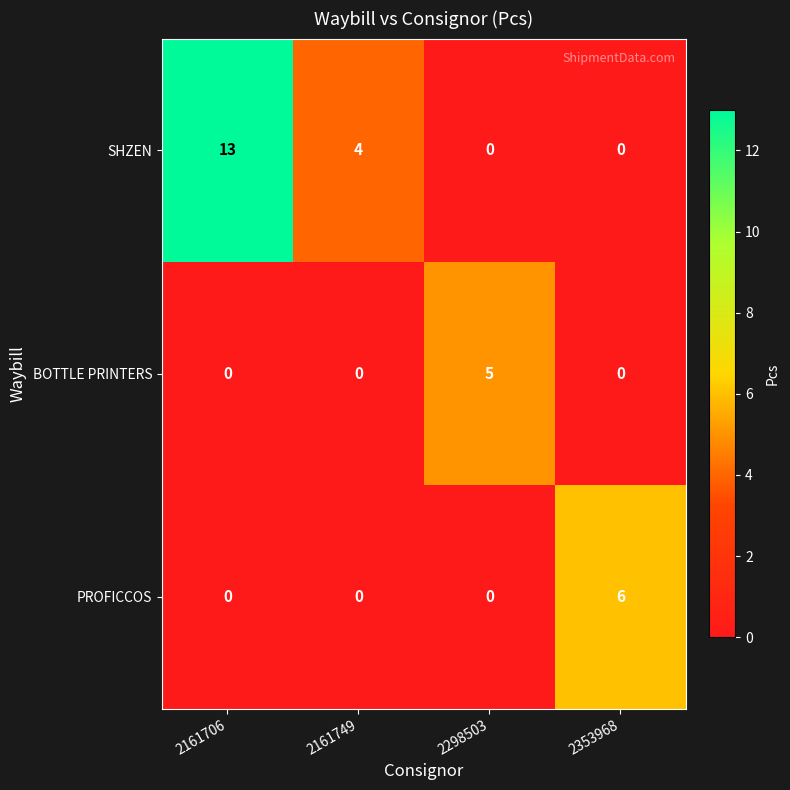

What is the greatest value displayed?

13